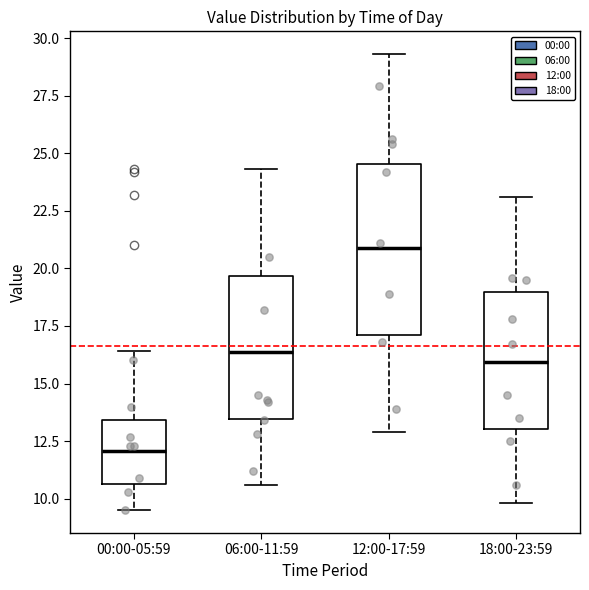

Reading left to right, transcribe this box plot: for each box, give where its median line is, the range the box spans, and where its two whiskers end, as read against the y-axis. The values are not printed on the chart, so give them approximately, as read against the axis.

00:00-05:59: median 12.0, box 10.5 to 13.5, whiskers 9.5 to 16.5
06:00-11:59: median 16.5, box 13.5 to 19.5, whiskers 10.5 to 24.5
12:00-17:59: median 21.0, box 17.0 to 24.5, whiskers 13.0 to 29.5
18:00-23:59: median 16.0, box 13.0 to 19.0, whiskers 10.0 to 23.0